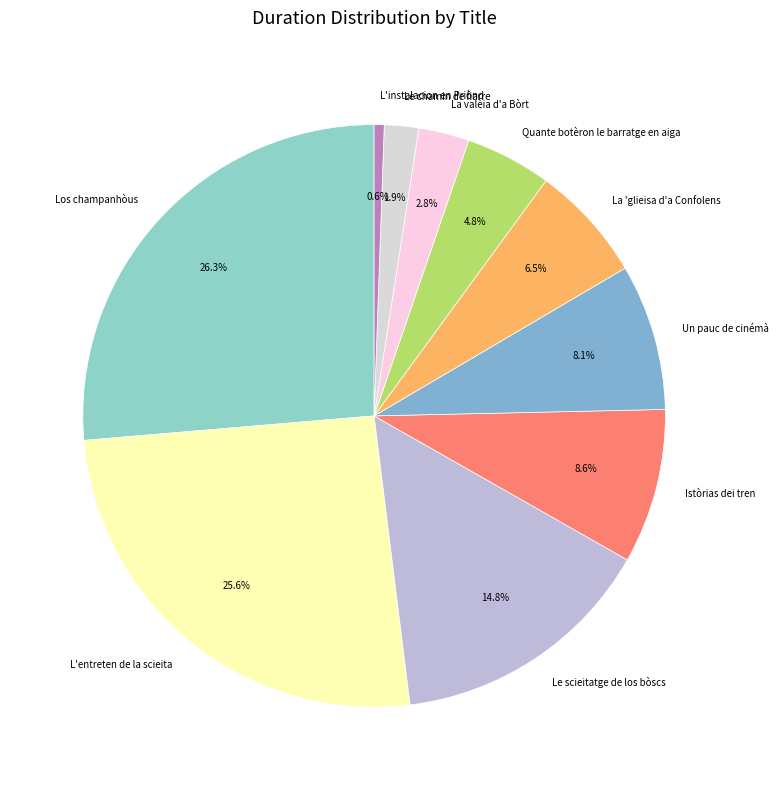

To the nearest percent, what is the combined percentage of L'entreten de la scieita and Le chamin de fiarre?

28%